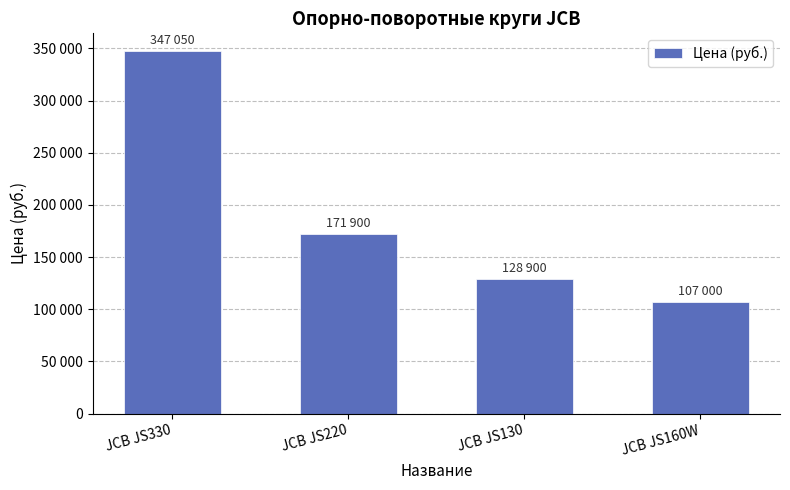

Between JCB JS160W and JCB JS220, which is larger?

JCB JS220